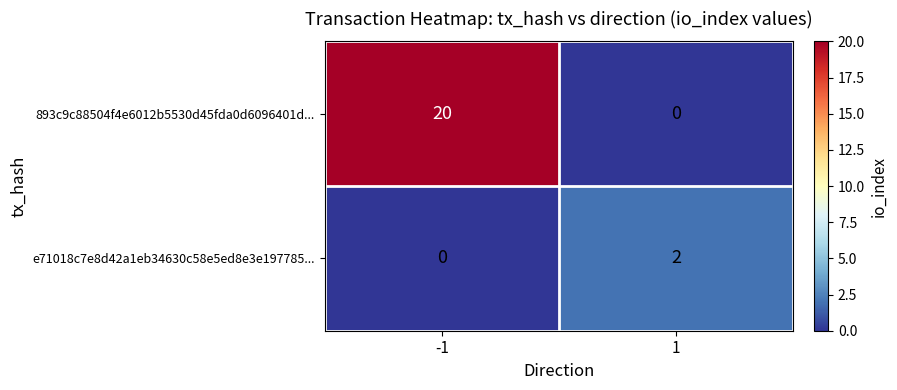

What is the total value across all series at -1?

20